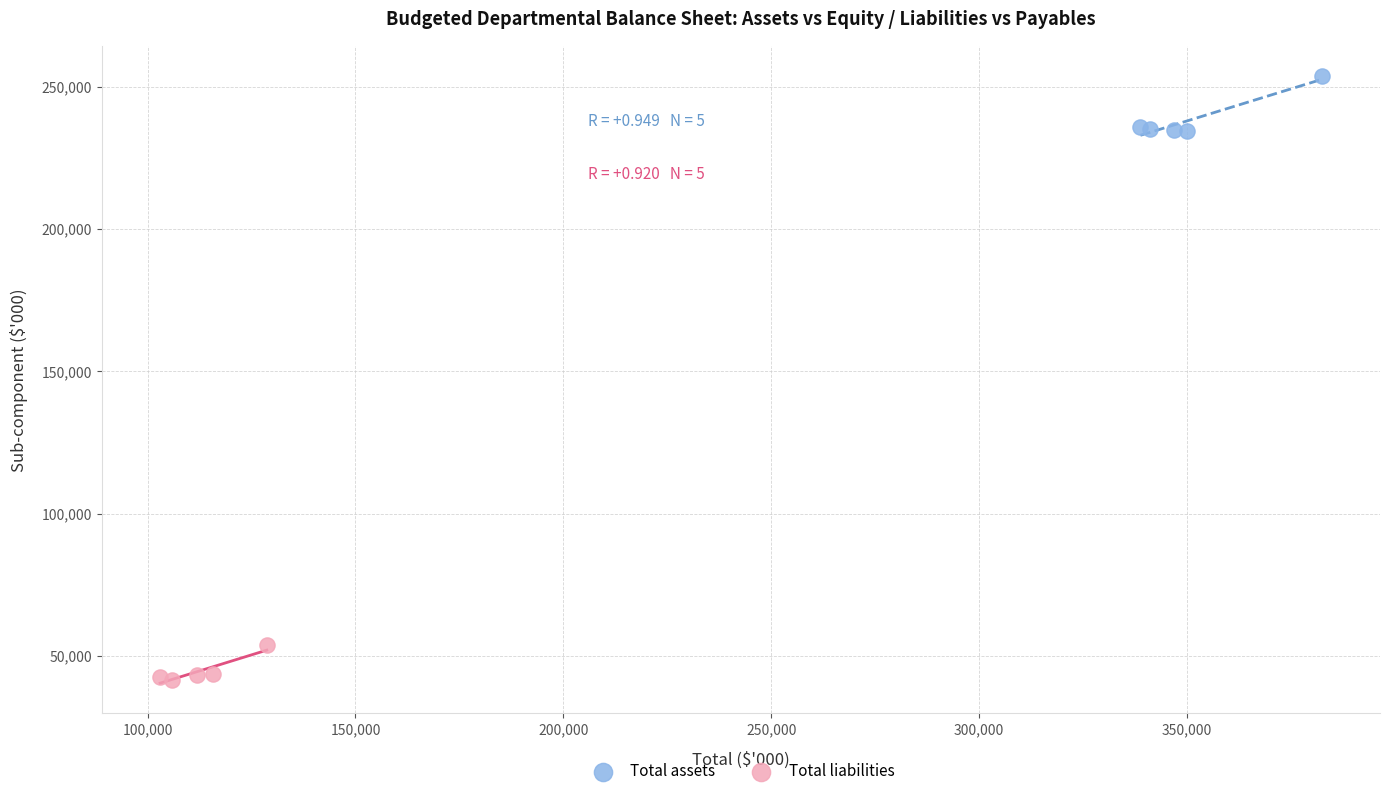

Which series reaches the maximum Y coordinate?

Total assets